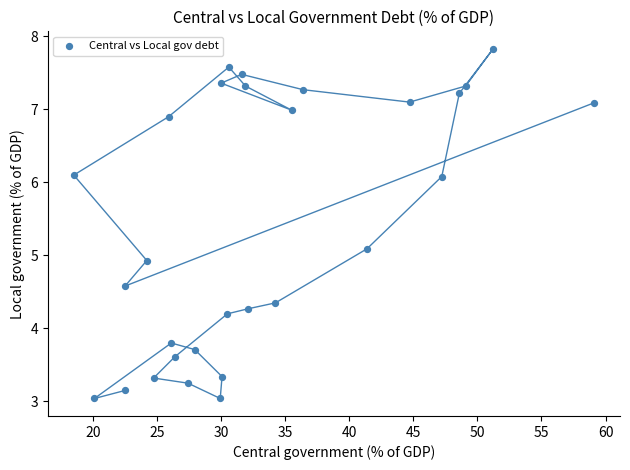

What is the range of Y values (max minus min)?

4.8